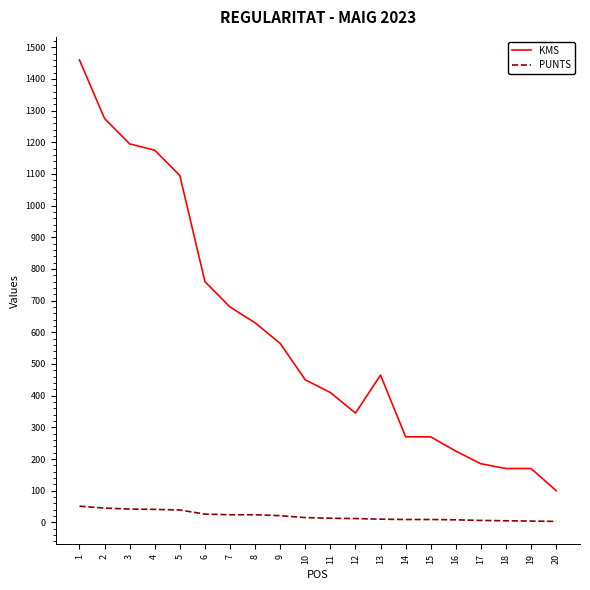

What is the approximate value of KMS at 15?

270